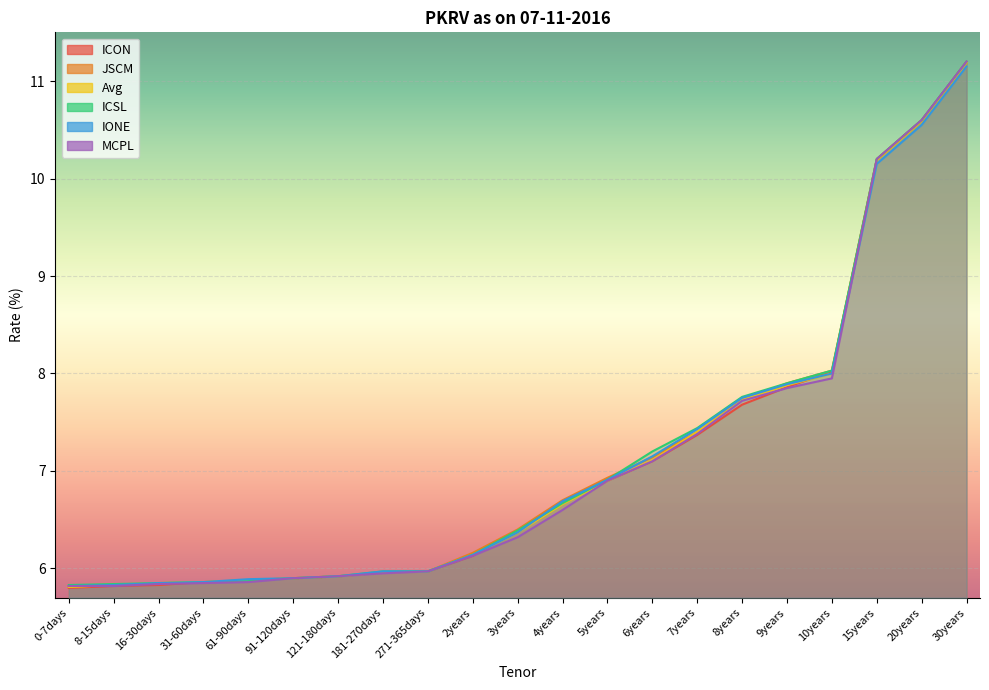

At how many categories does at least one series exceed 9?

3